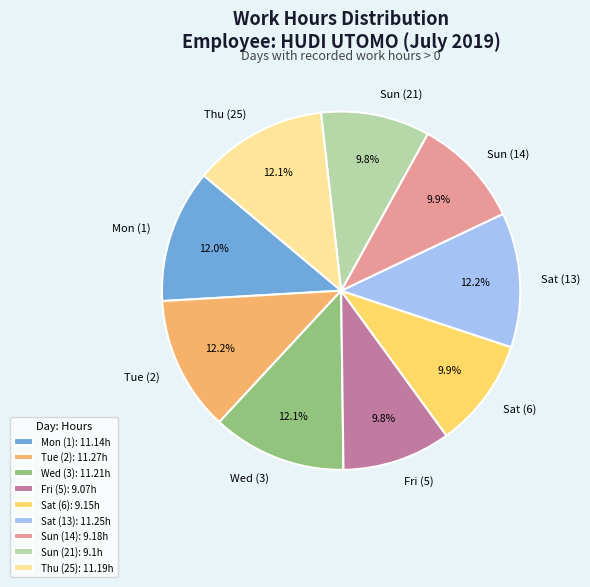

Does any single category account for the majority?

No